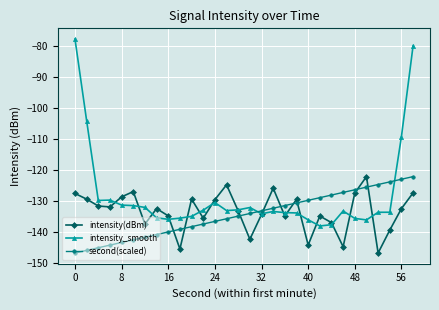

True or false: intensity_smooth has more than 2 interior local peaks.

True